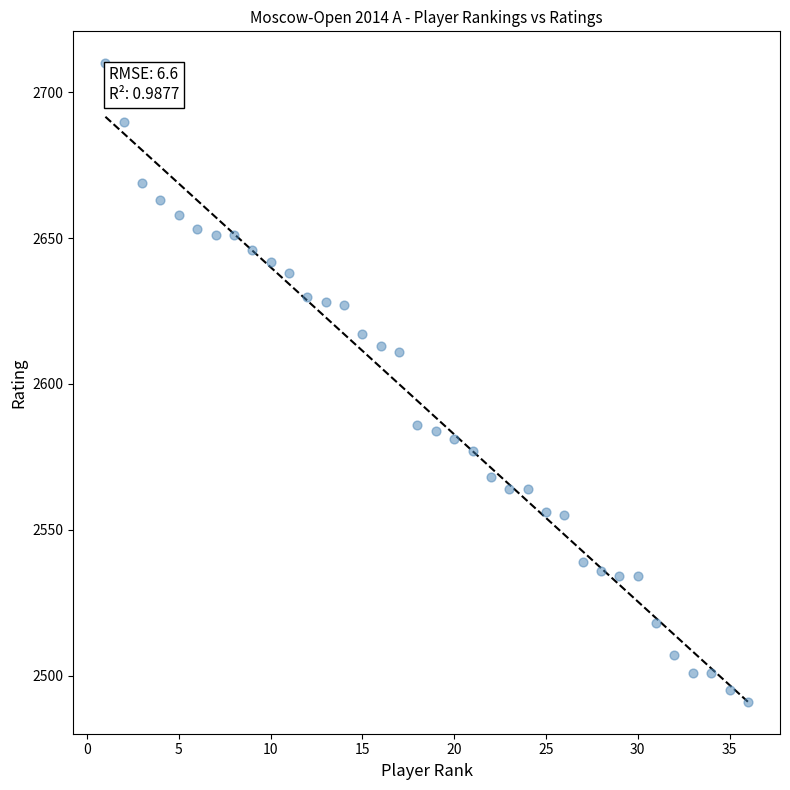

What is the range of Y values (max minus min)?

219